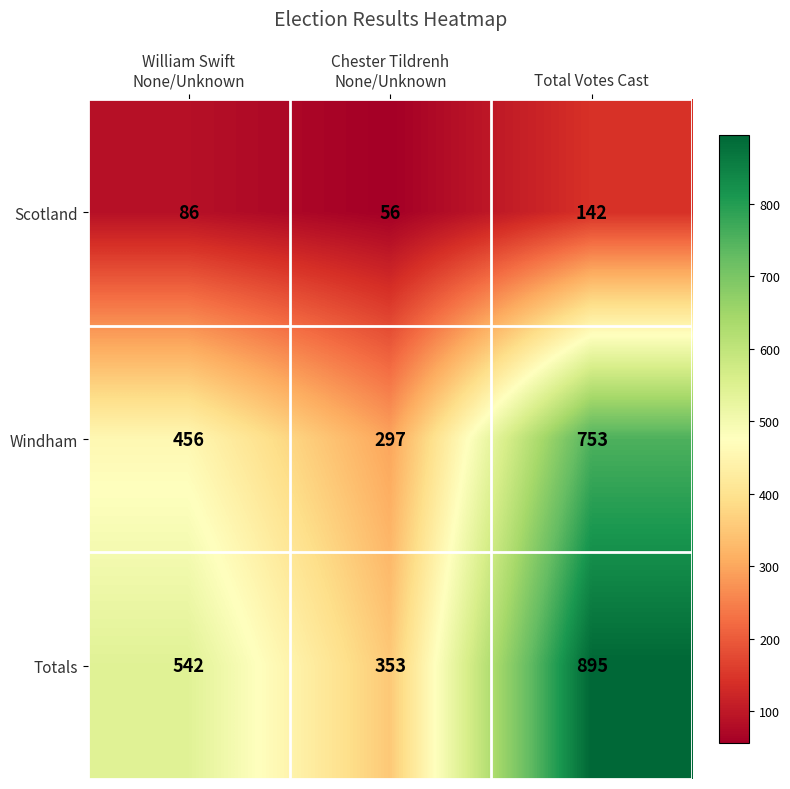

Reading left to right, what are all the values shown in this chart?

Scotland: 86	56	142
Windham: 456	297	753
Totals: 542	353	895